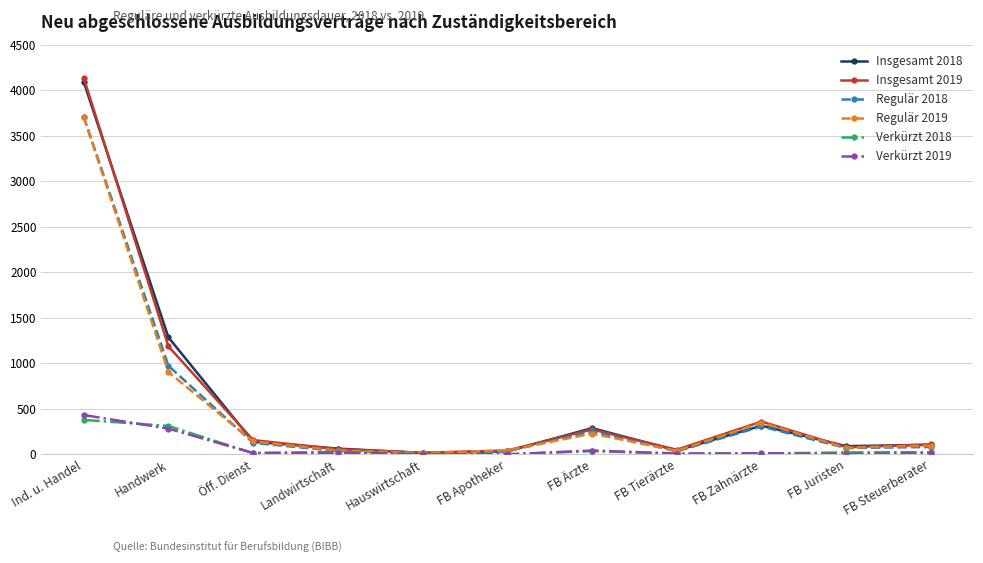

True or false: Regulär 2019 has more than 1 points higher than both neighbors.

True